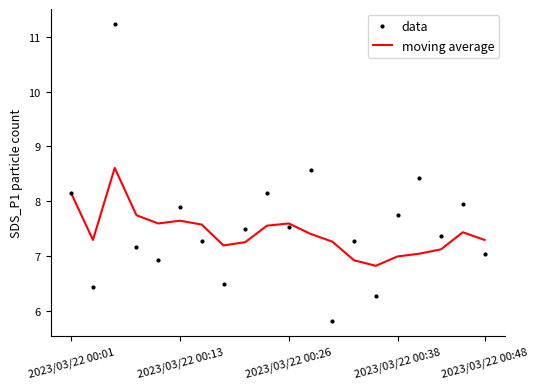

What is the maximum value shown in the chart?

11.2